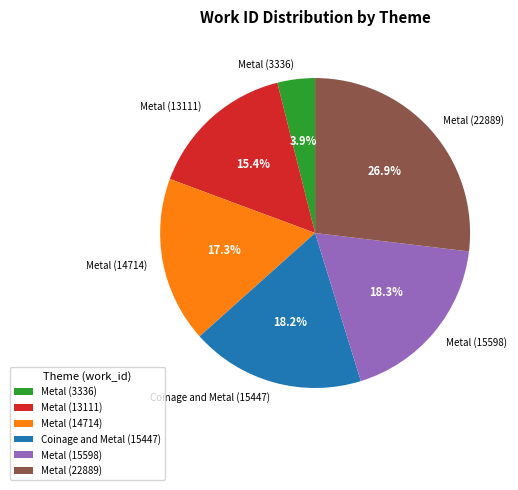

Combined, what portion of the pie is Metal (22889) and Coinage and Metal (15447)?

45.1%